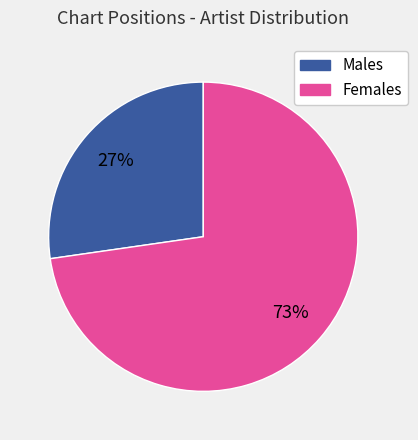

How many segments does this pie chart have?

2